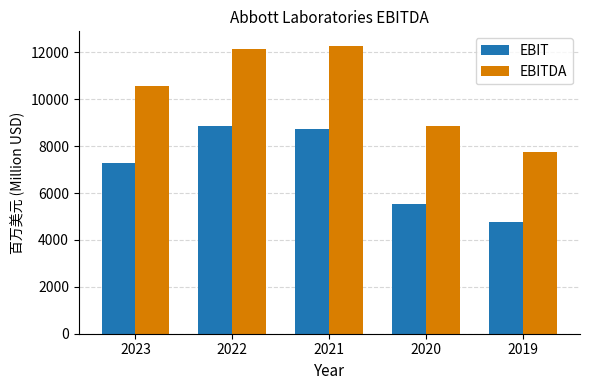

Which series has the largest range (max minus min)?

EBITDA